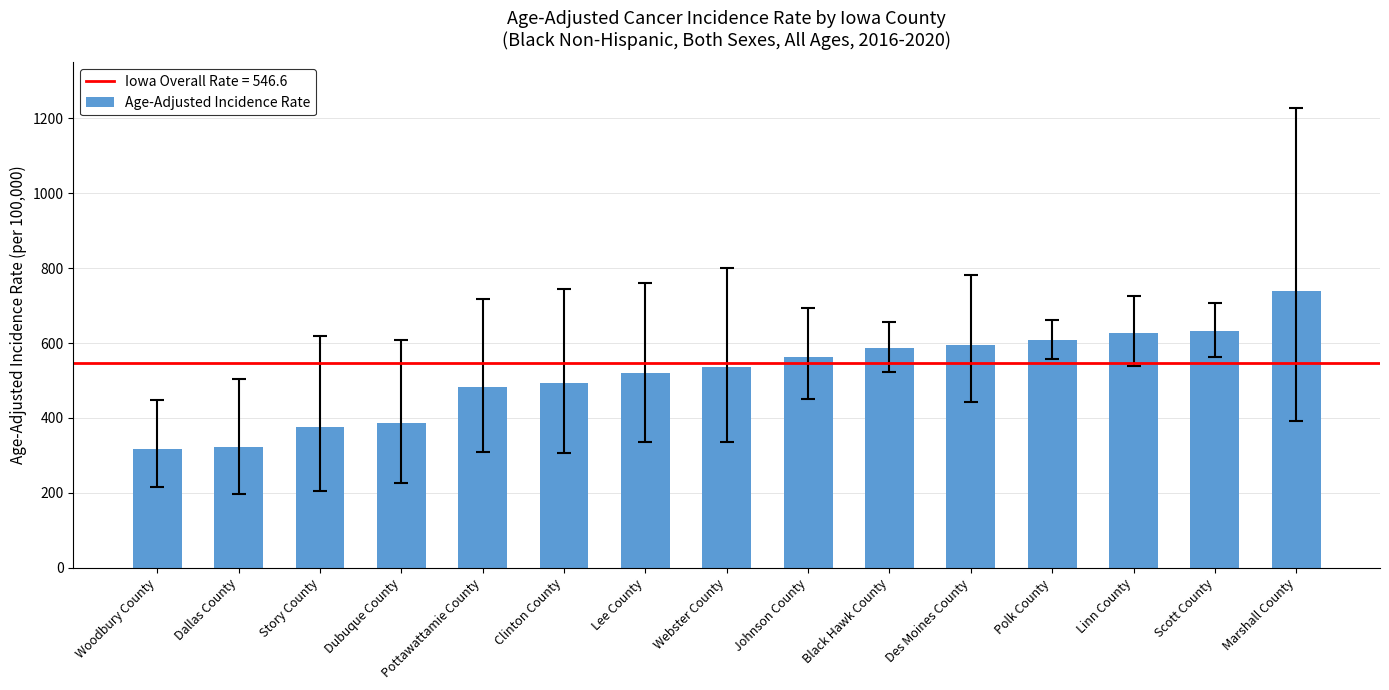

What is the difference between the values at Scott County and Dallas County?

308.8